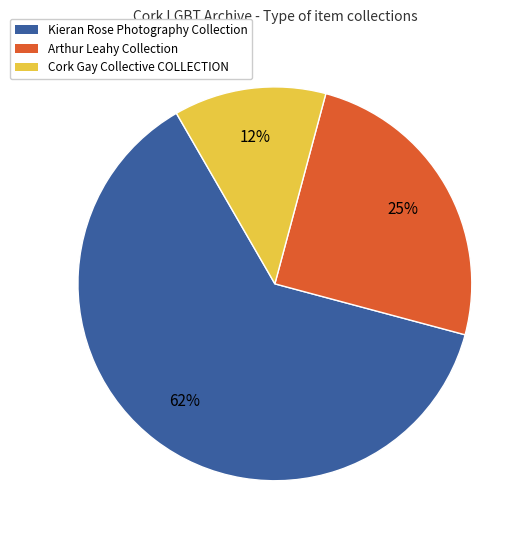

Combined, do Kieran Rose Photography Collection and Cork Gay Collective COLLECTION account for over 50%?

Yes